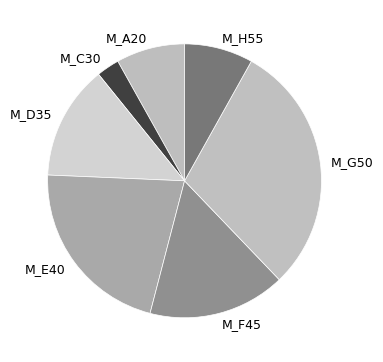

Which category has the biggest portion of the pie?

M_G50